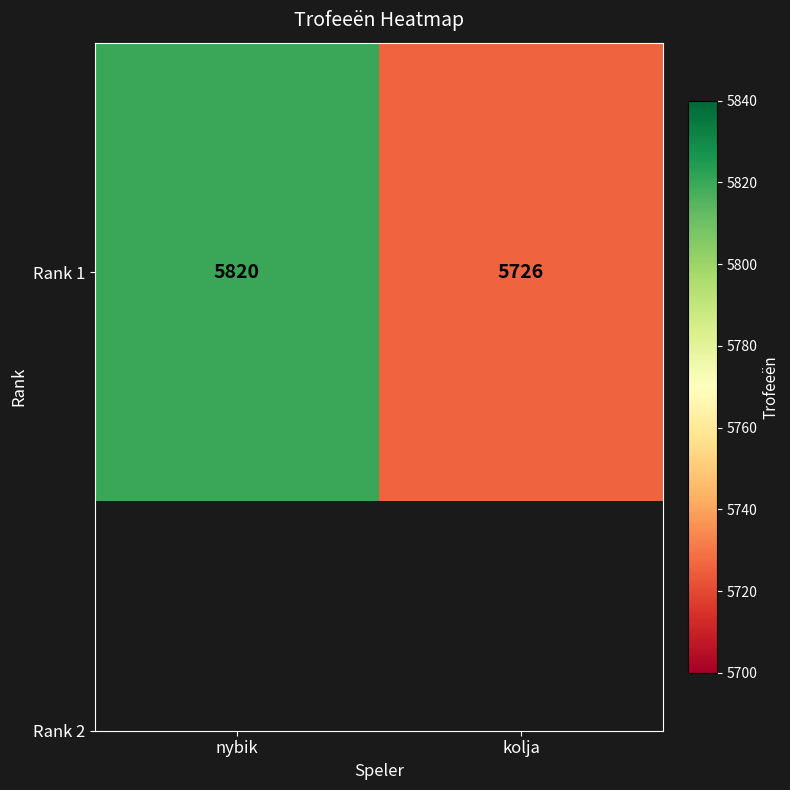

The chart shows a value of 8239 at nybik. True or false?

False